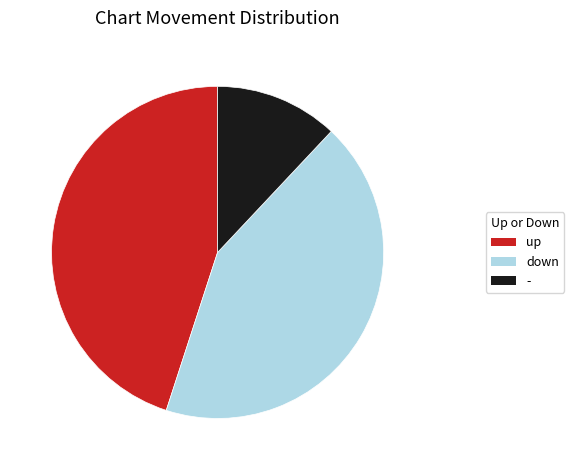

Which slice is the smallest?

-